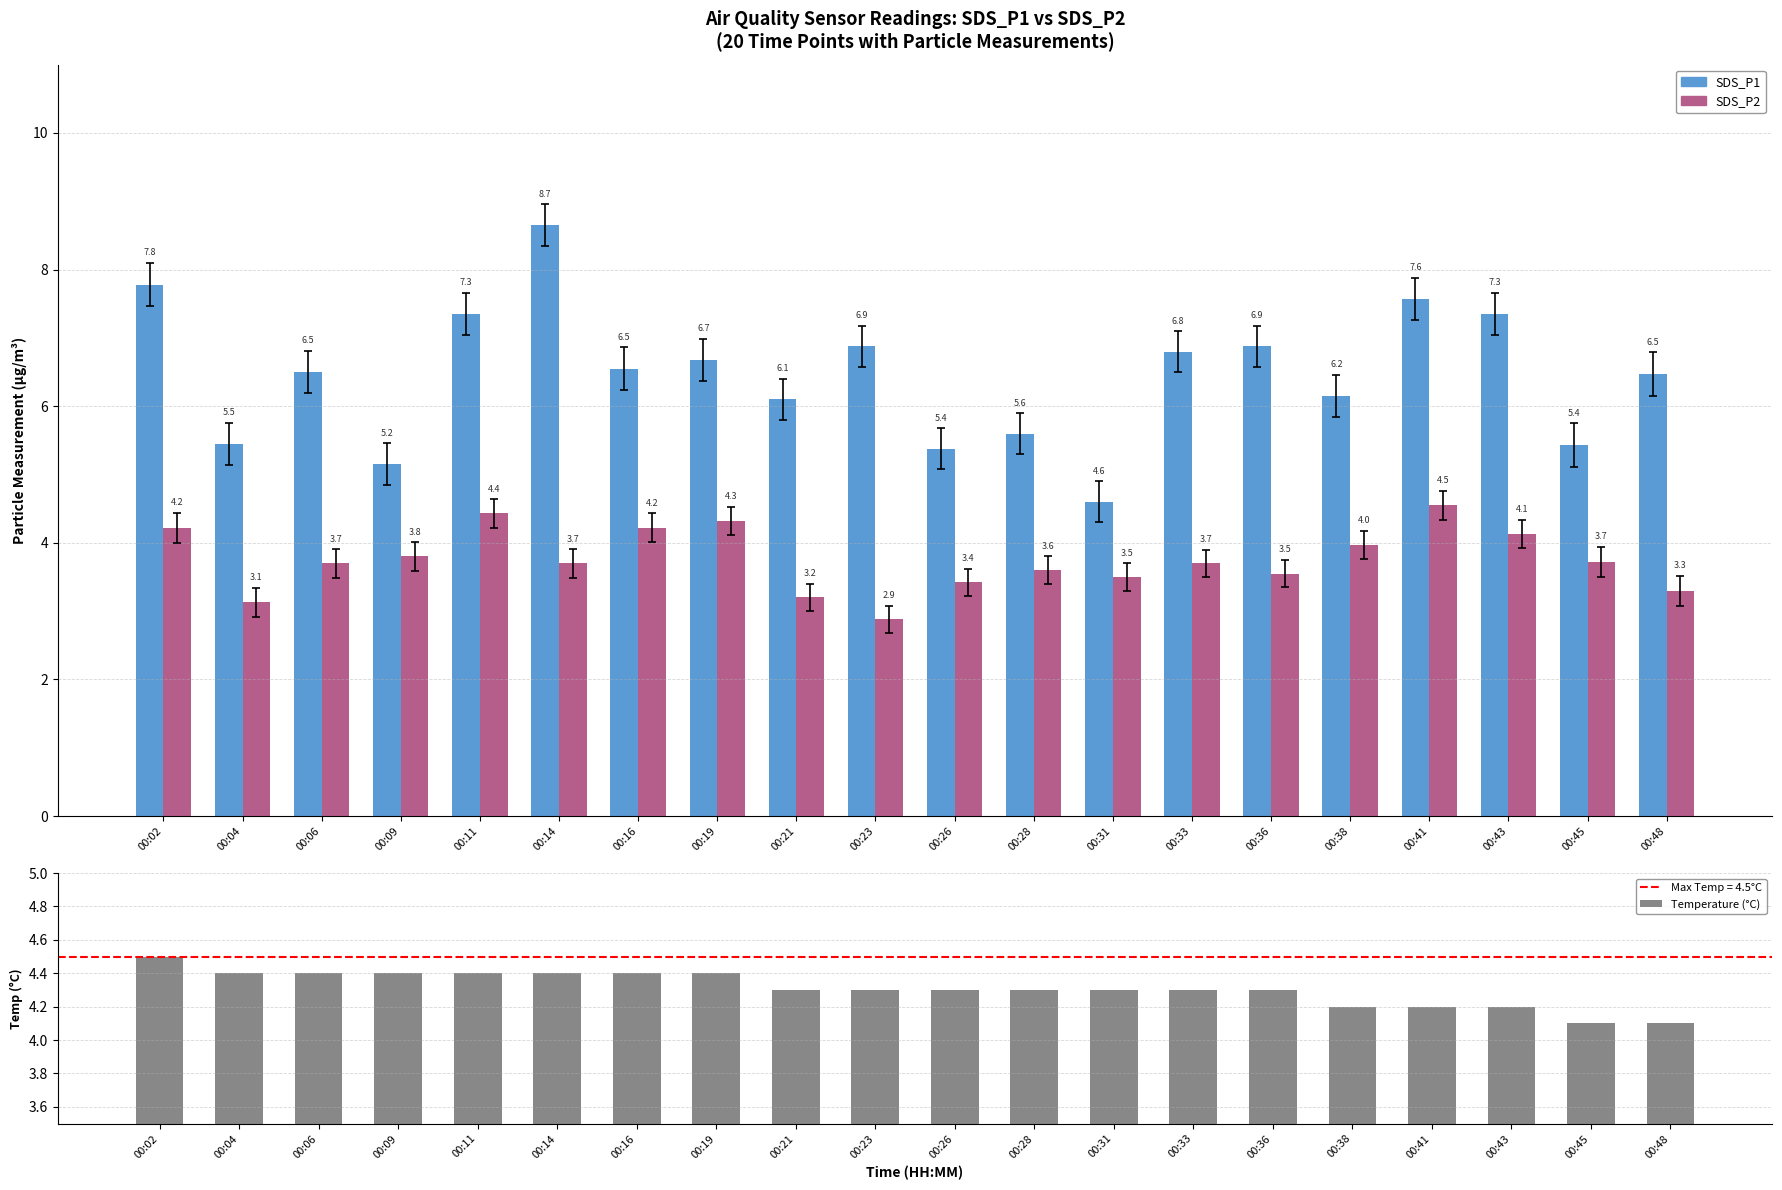

What is the value of the SDS_P1 bar at the 13th from the left?

4.6